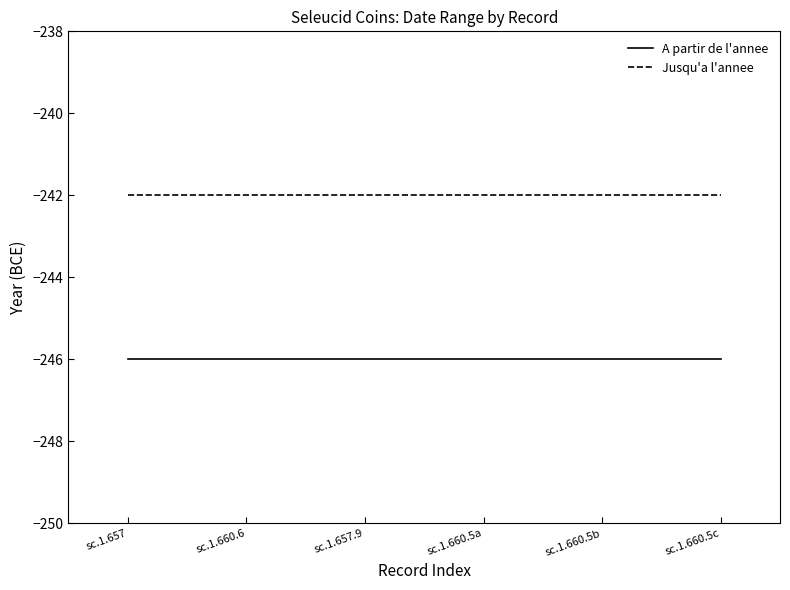

Is this an area chart (filled region under the line)?

No